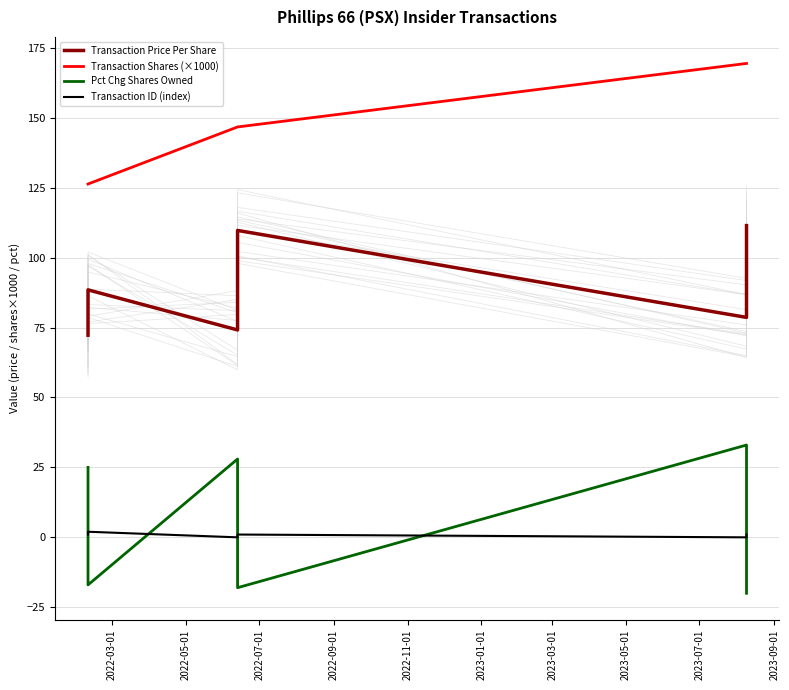

The value of Pct Chg Shares Owned at 2022-03-01 is 25.0. True or false?

True